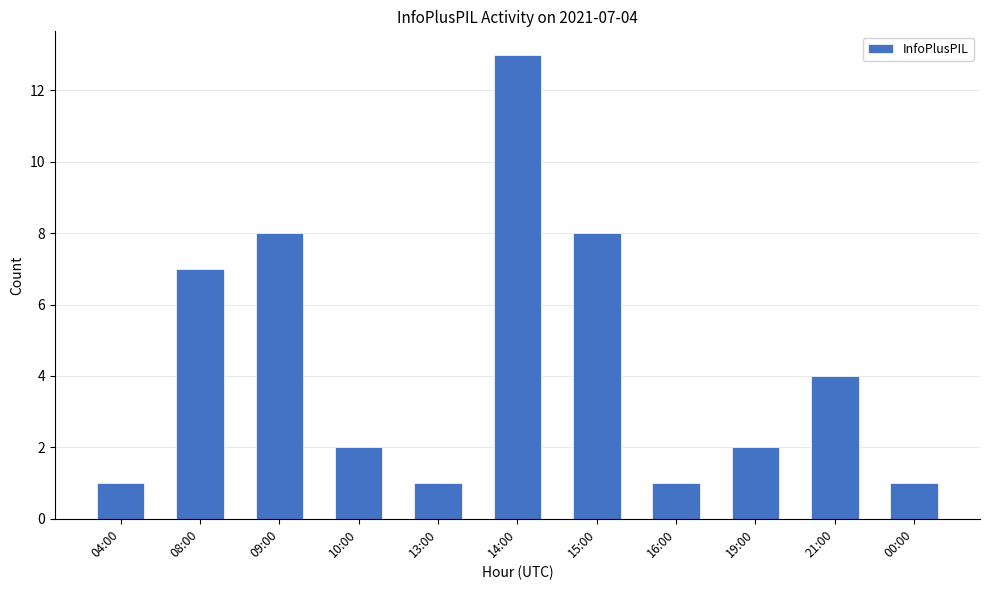

Between 10:00 and 15:00, which is larger?

15:00